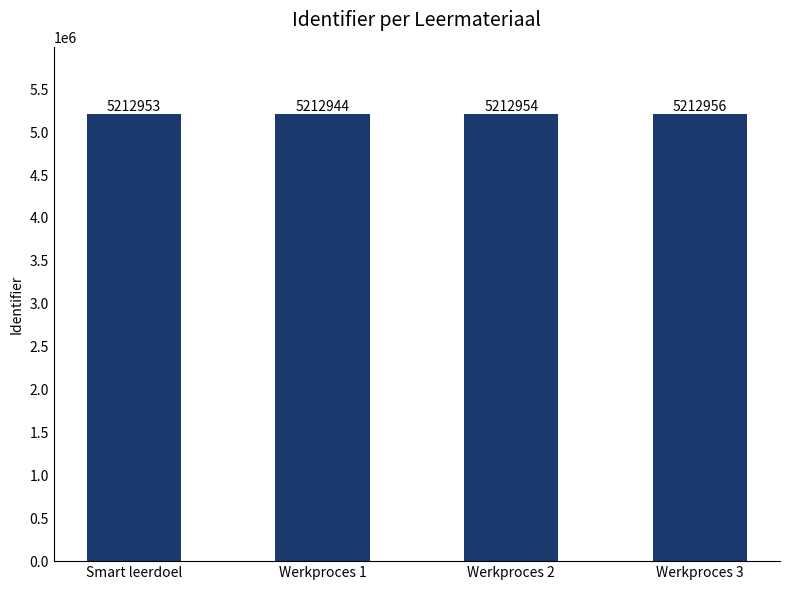

The value at Werkproces 2 is 5212954. True or false?

True